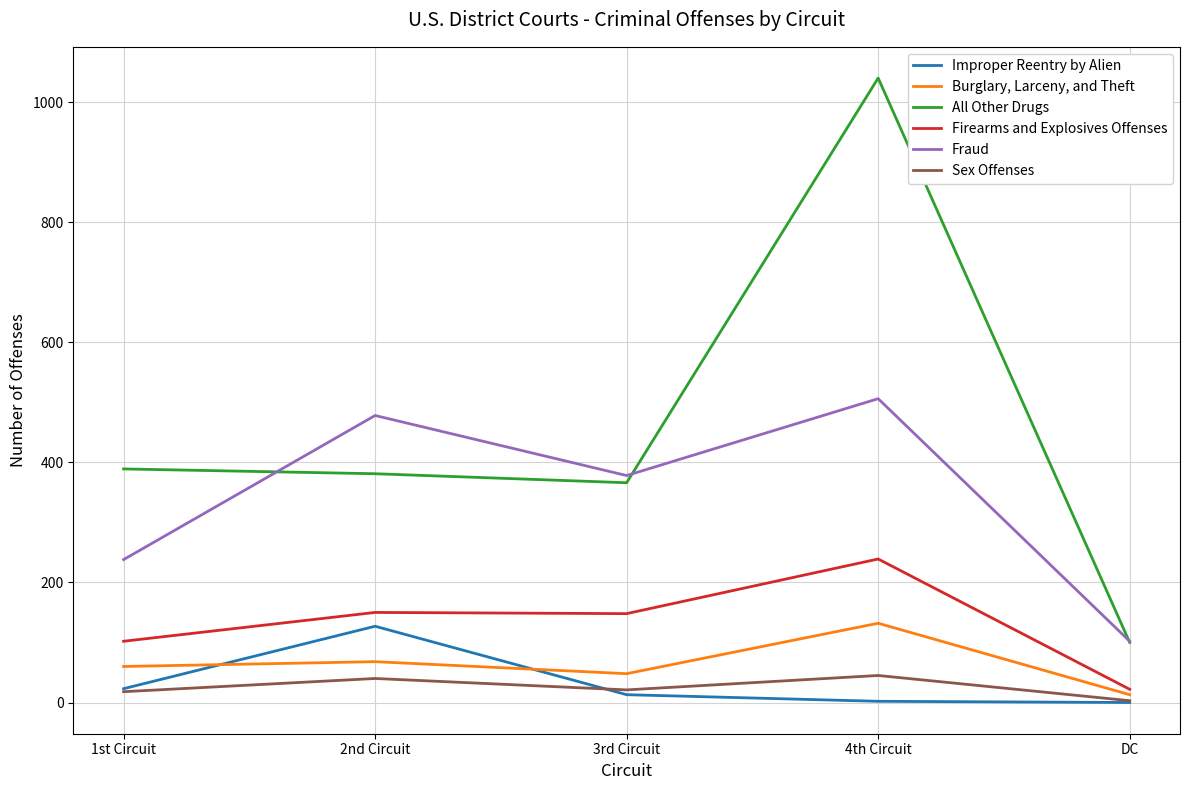

At which category is the sum across all series the highest?

4th Circuit